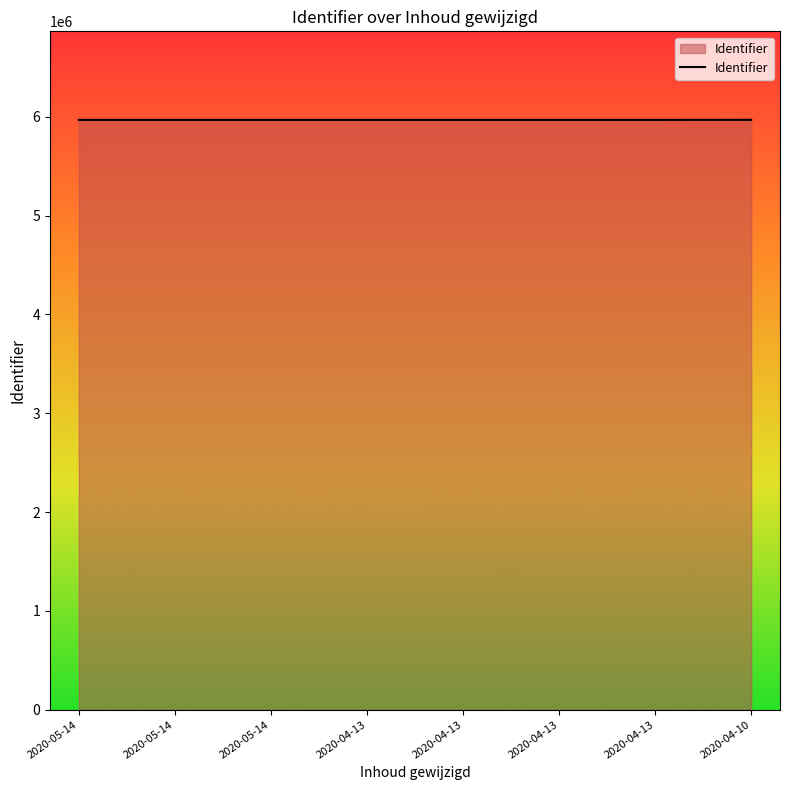

Reading left to right, what are all the values shown in this chart?

5969273	5969275	5969277	5969279	5969281	5969283	5969285	5970060